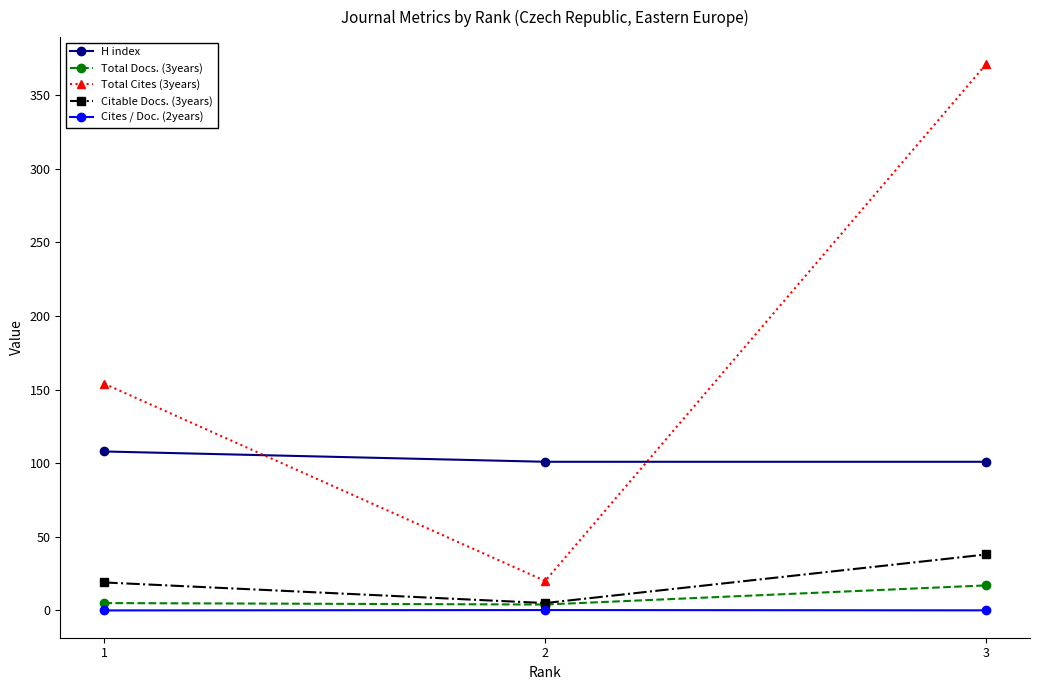

What is the sum of the Citable Docs. (3years) values at 3 and 2?

43.0